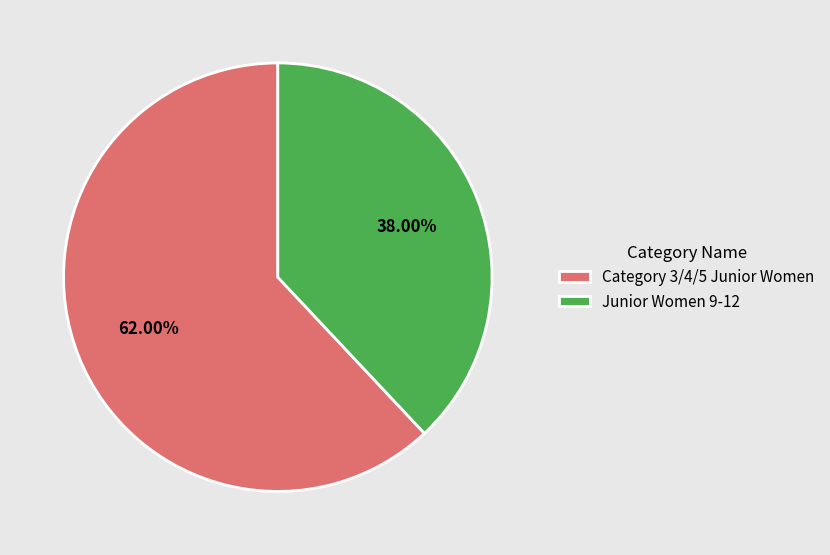

Which has a higher value, Junior Women 9-12 or Category 3/4/5 Junior Women?

Category 3/4/5 Junior Women